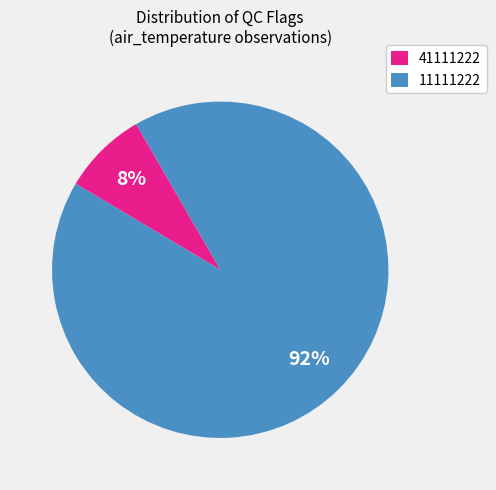

To the nearest percent, what percentage of the pie is 11111222?

92%